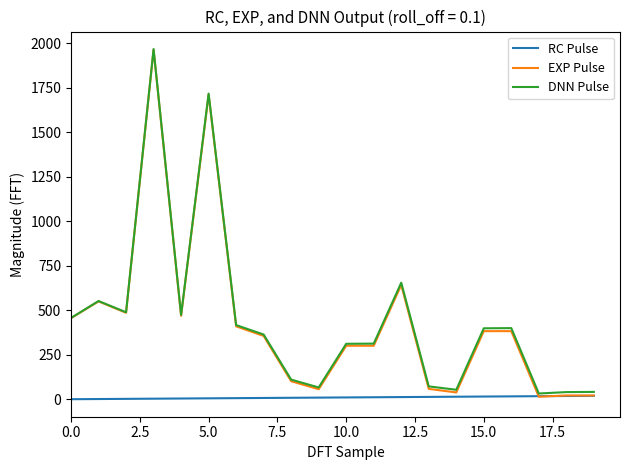

What is the highest value of the DNN Pulse series?

1966